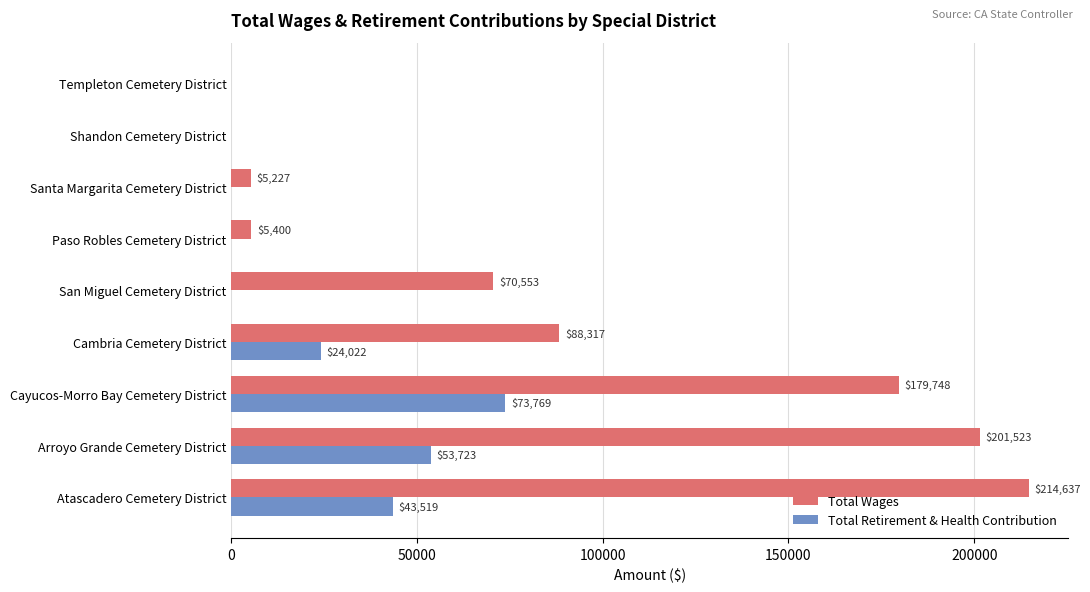

At which label does Total Wages reach its peak?

Atascadero Cemetery District